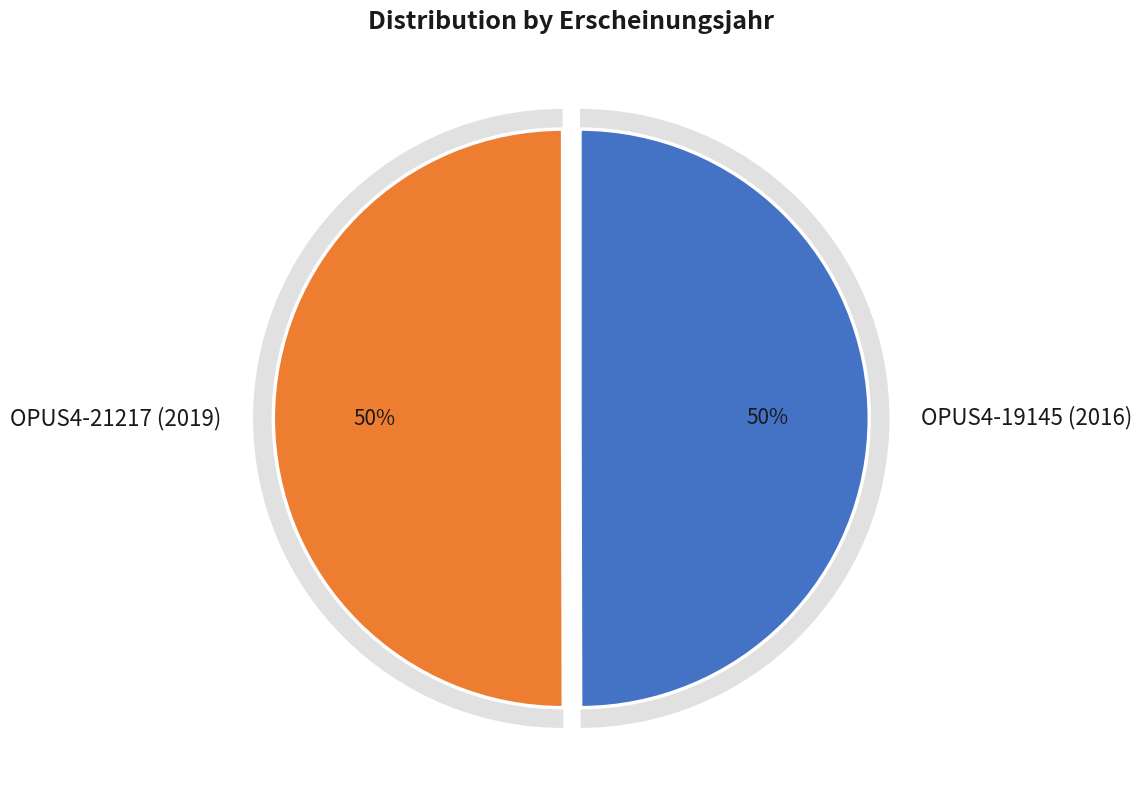

Does OPUS4-21217 (2019) represent more than half of the total?

Yes